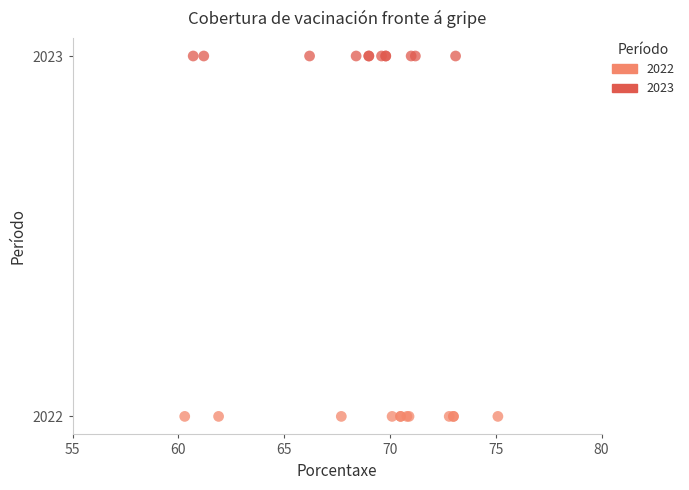

Which series reaches the maximum Y coordinate?

2023